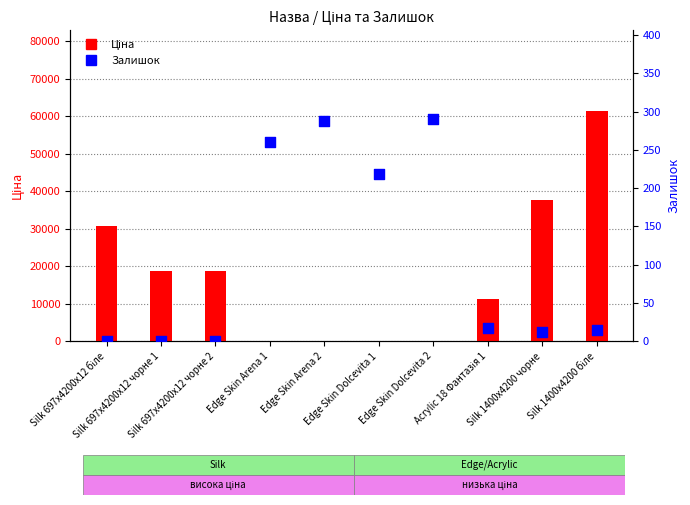

Which series has the largest total across all categories?

Ціна